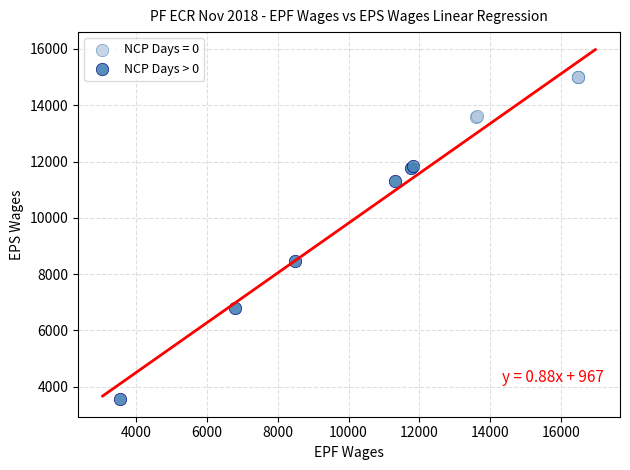

Which series contains the lowest Y value?

NCP Days > 0